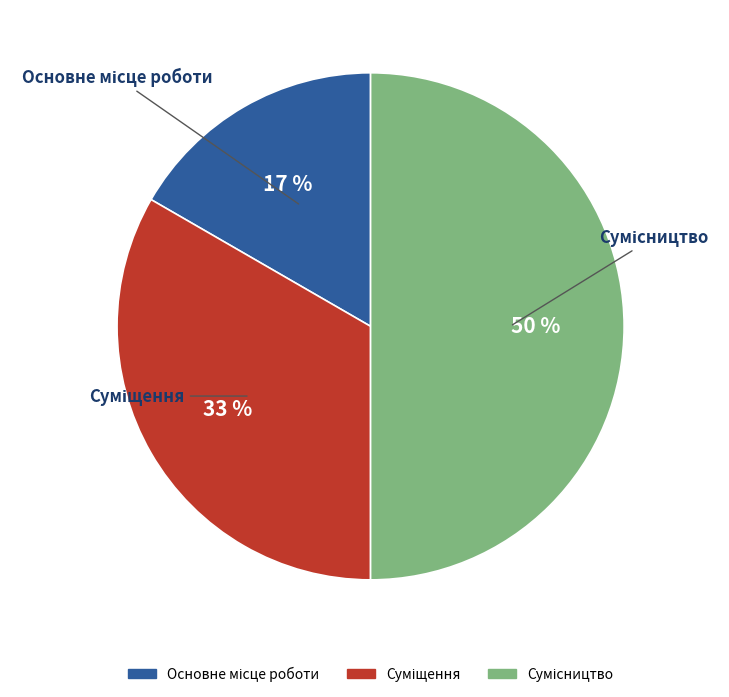

To the nearest percent, what is the average slice percentage?

33%